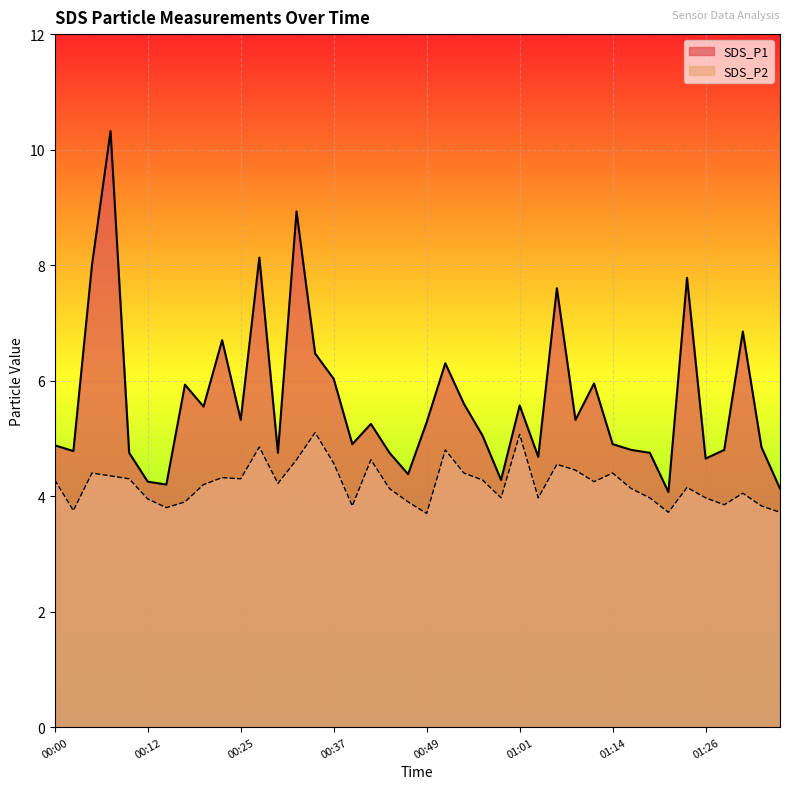

What is the difference between the SDS_P2 values at 01:33 and 00:54?

0.6